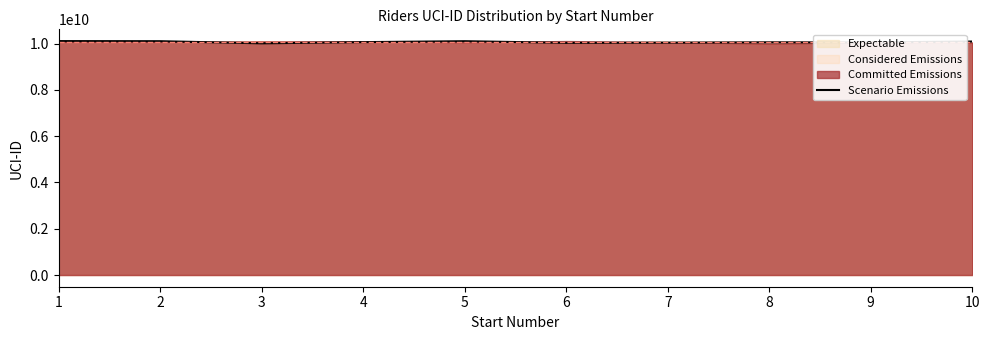

What is the average value?

10069981723